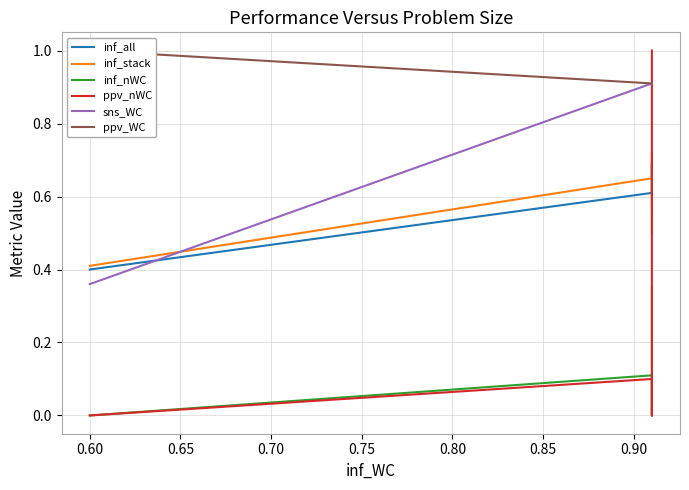

What is the value of the inf_stack point at the 4th from the left?

0.5